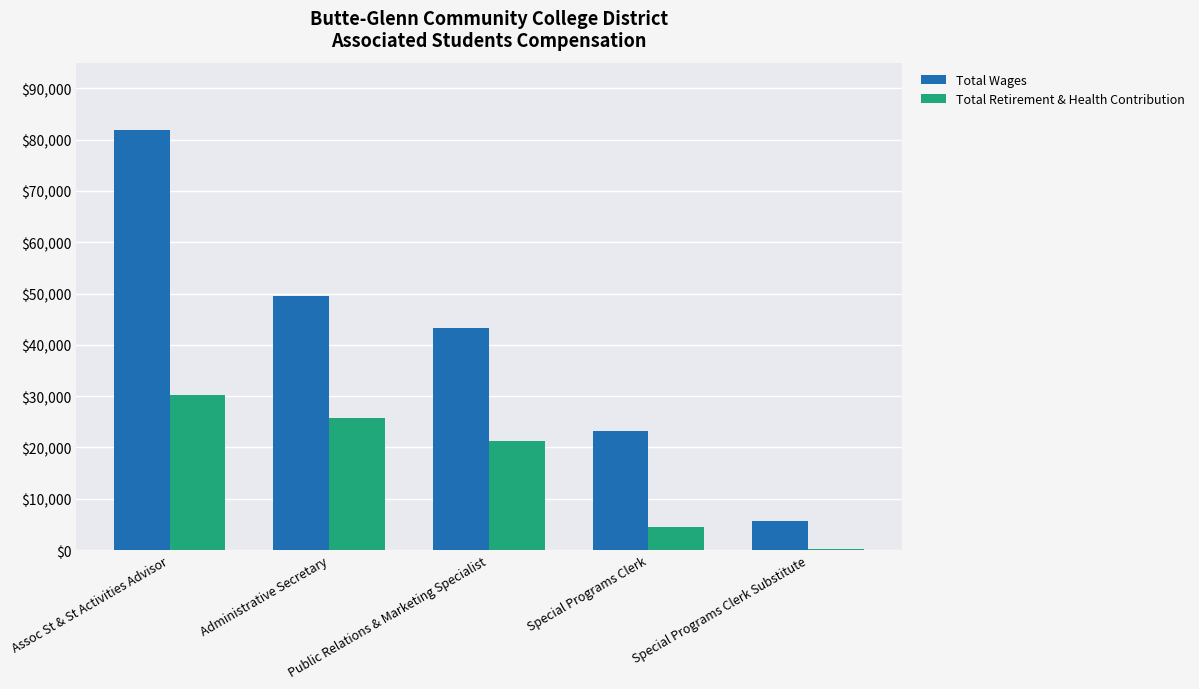

What is the total value across all series at Special Programs Clerk Substitute?

5836